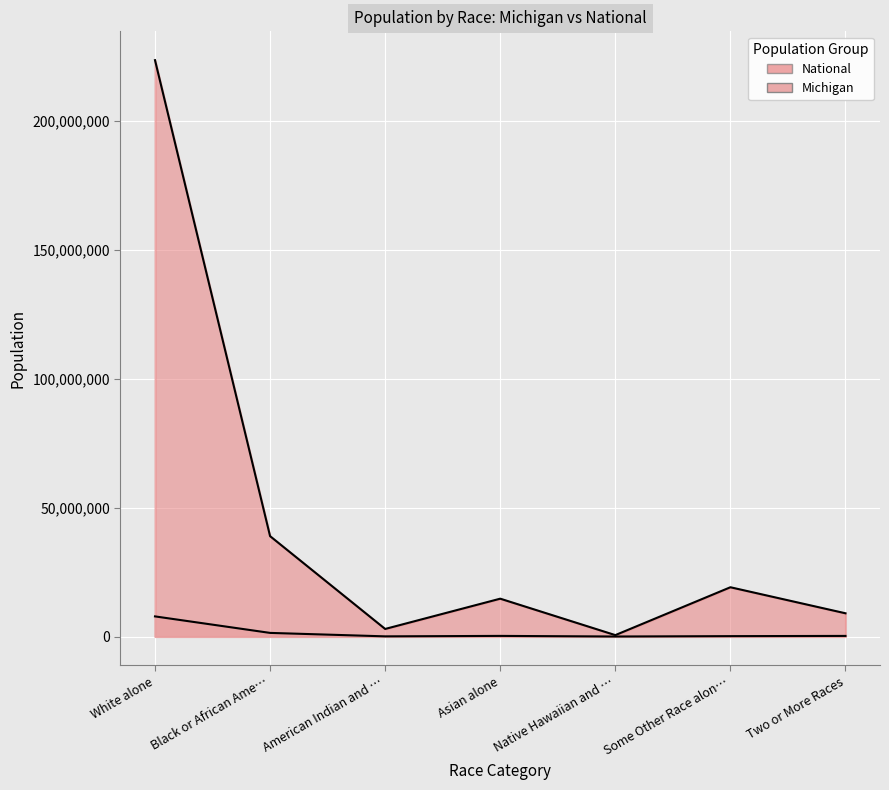

How many lines are shown in the chart?

2